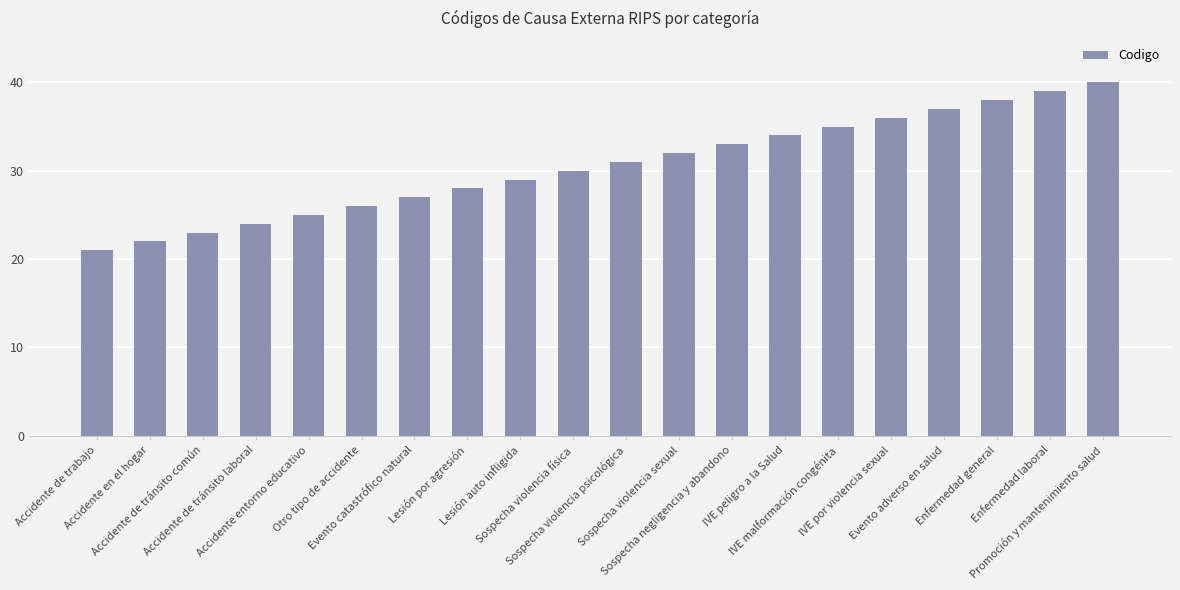

What position from the left is Enfermedad laboral?

19